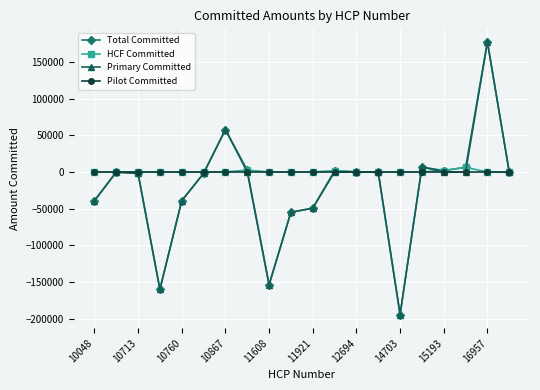

What is the value of the Primary Committed point at the 11th from the left?

-49411